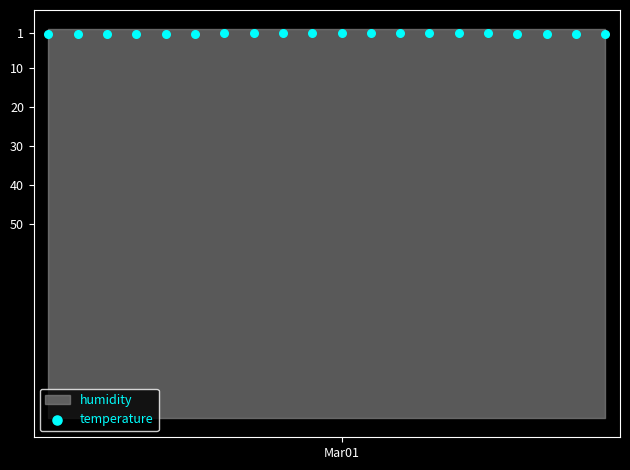

What is the range of Y values (max minus min)?

0.4